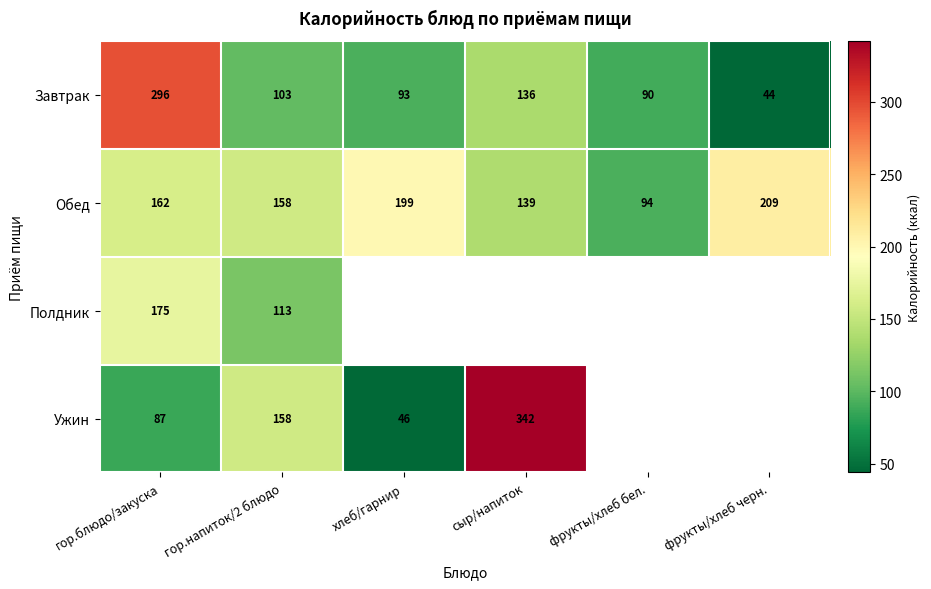

What is the spread (max minus min) of values at гор.напиток/2 блюдо?

55